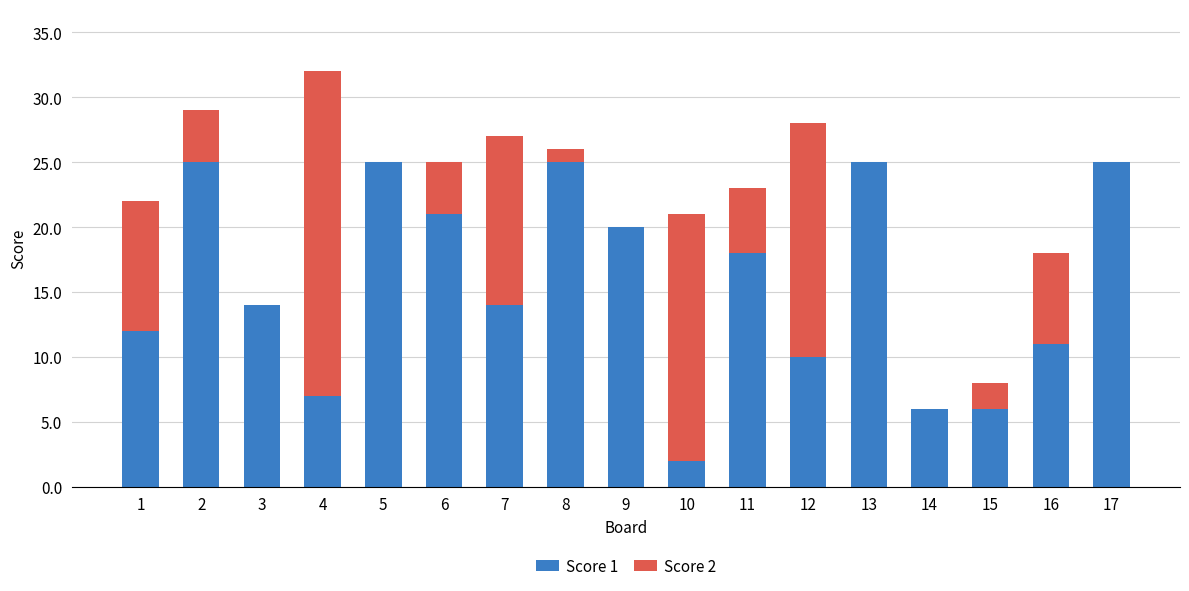

Is it true that Score 1 equals 6 at 14?

True